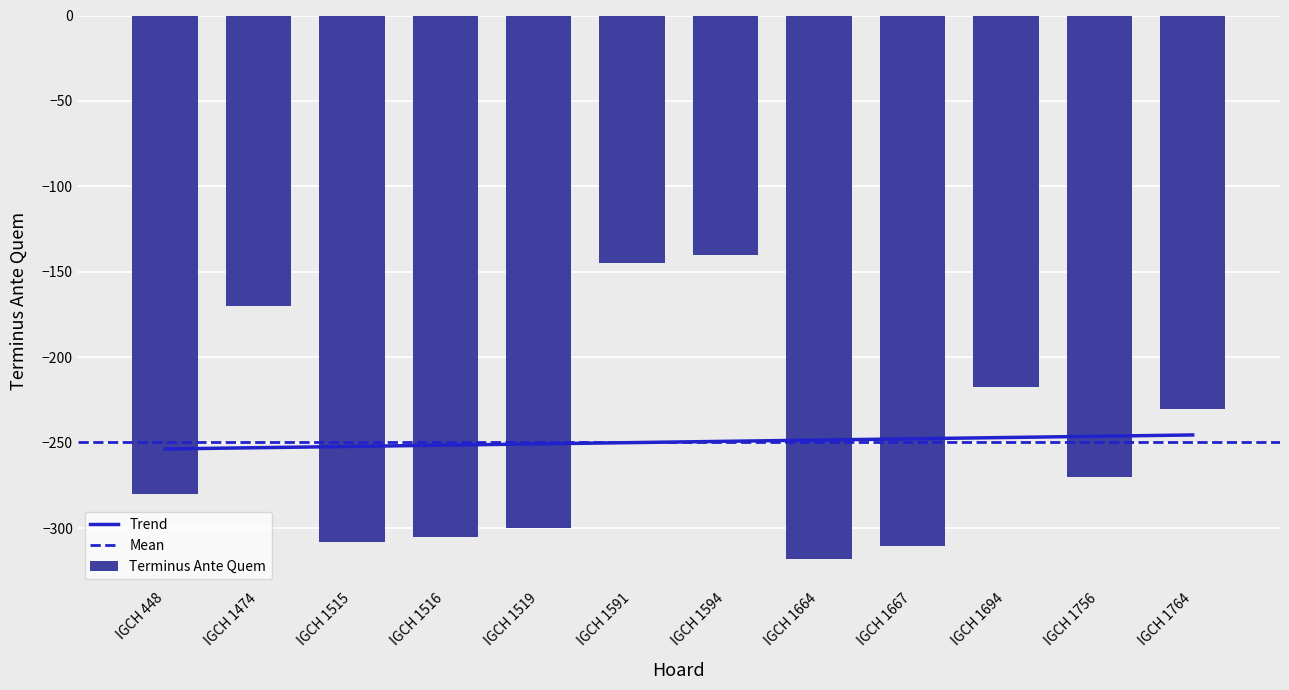

Between IGCH 1694 and IGCH 1594, which is larger?

IGCH 1594